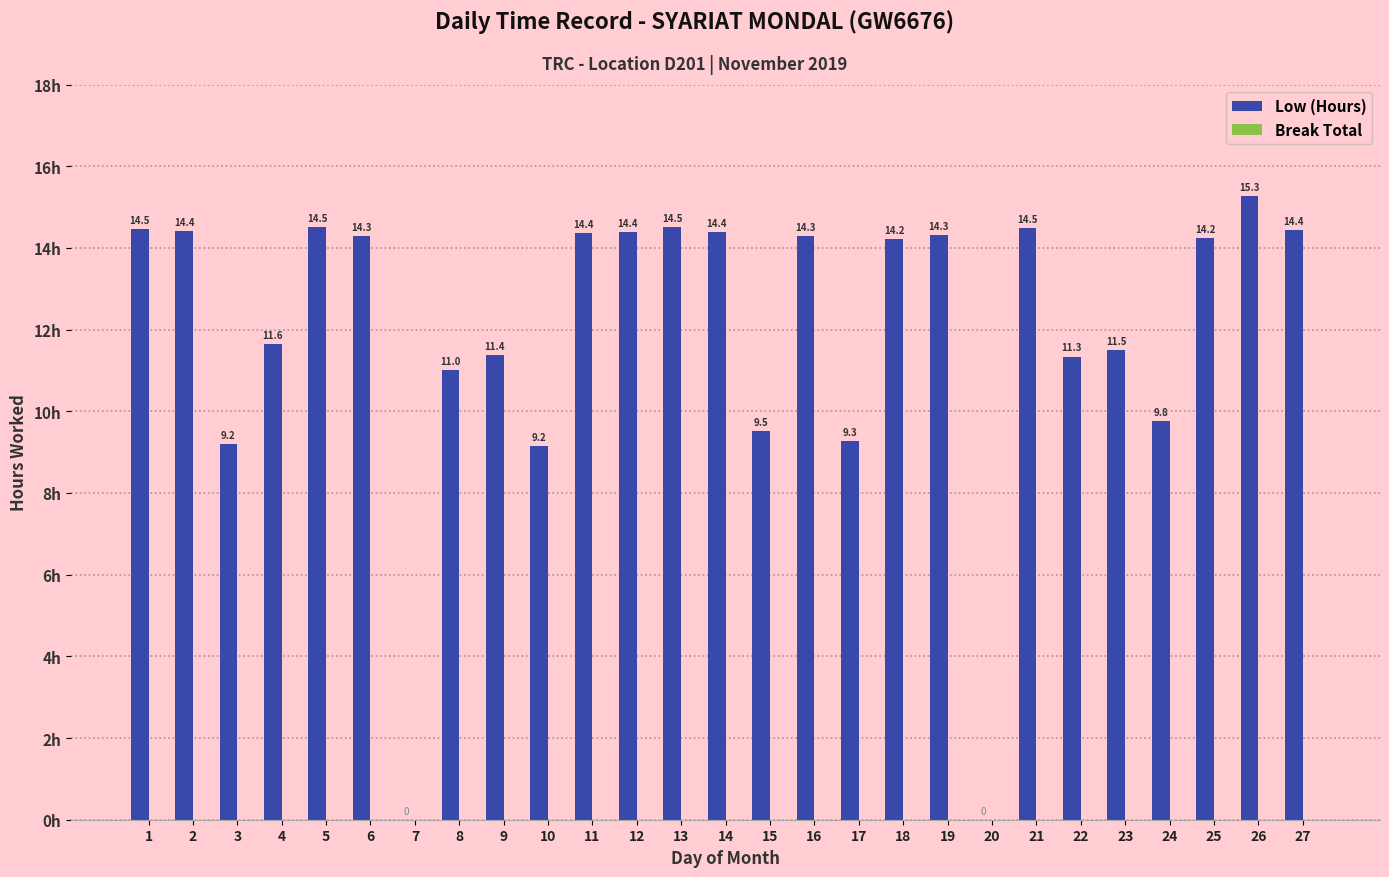

How many distinct data groups are displayed?

1